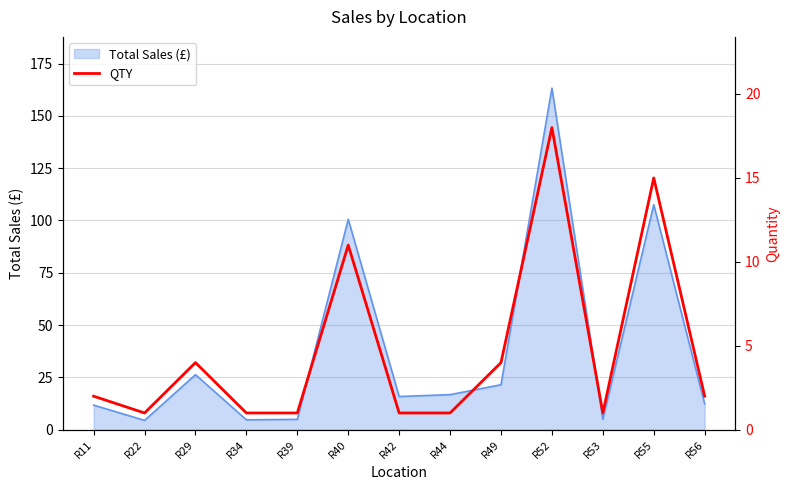

At which label is Total Sales (£) closest to 83?

R40